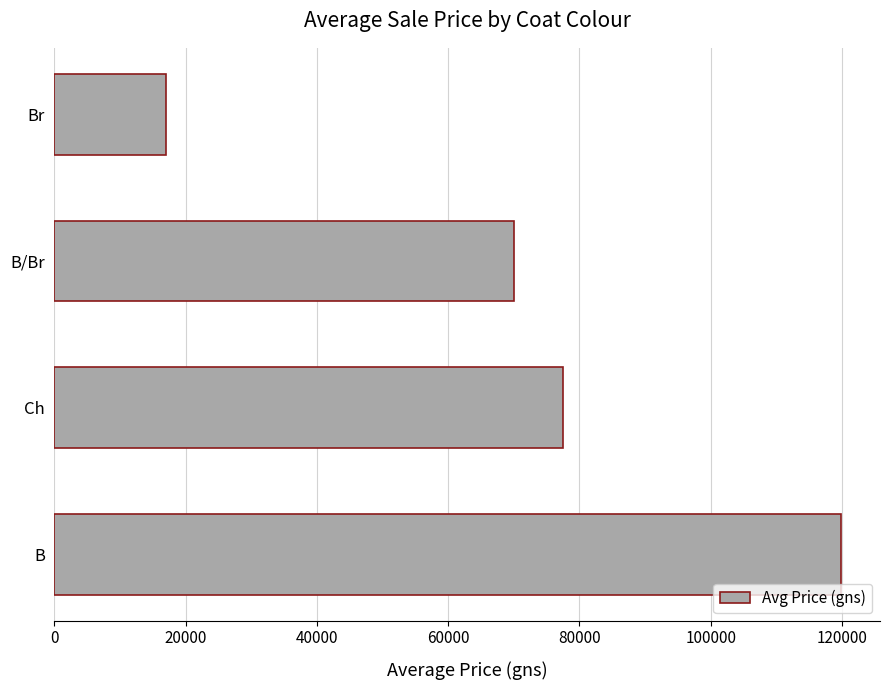

At which category does the chart reach its minimum across all series?

Br